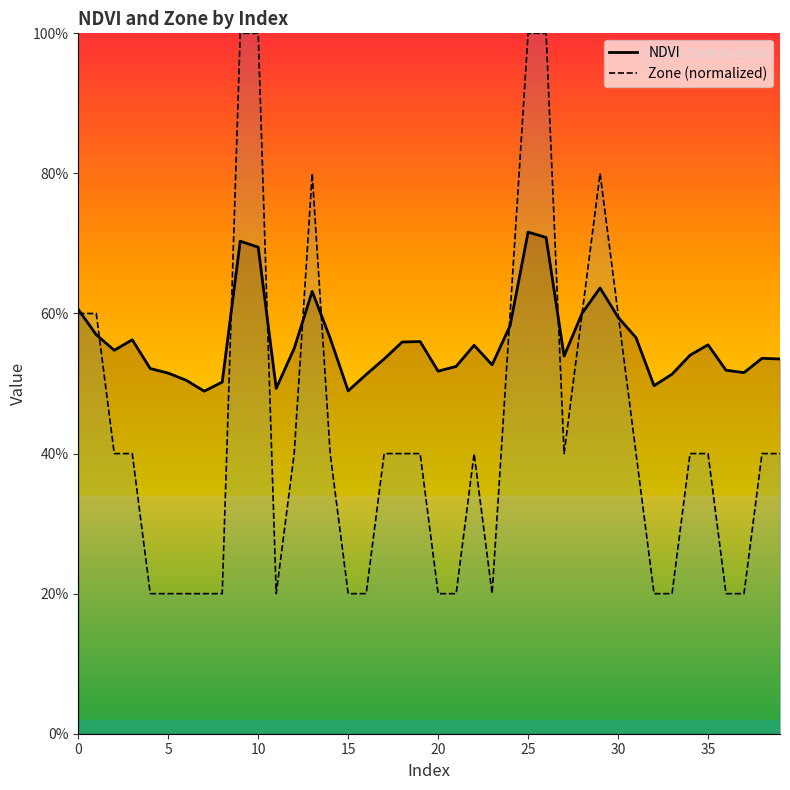

What is the difference between the NDVI values at 30 and 39?

0.1